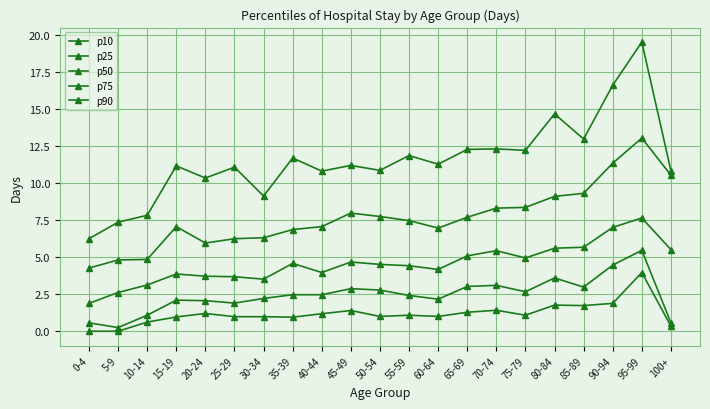

True or false: p50 has a value of 5.6 at 80-84.

True